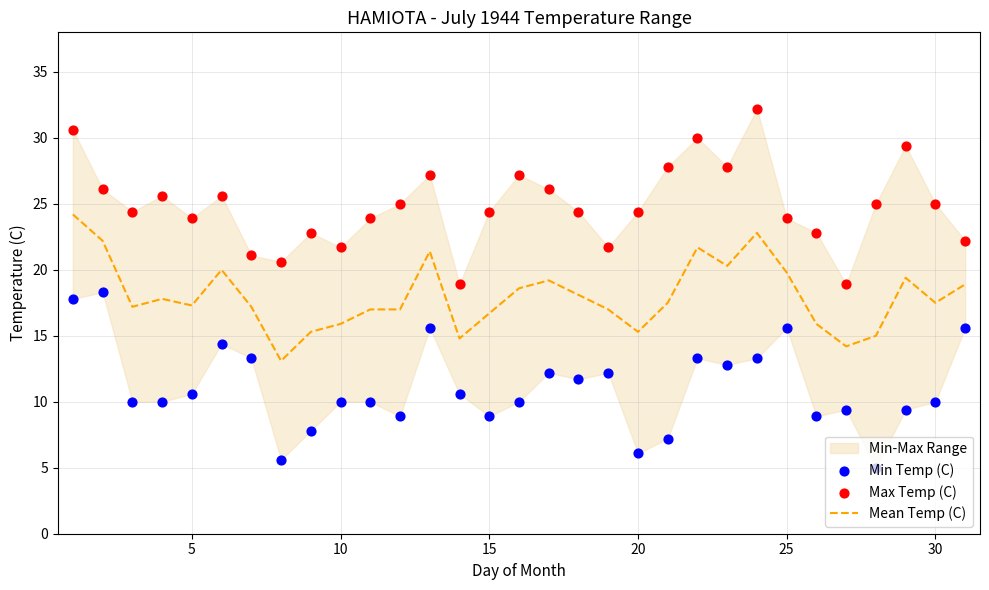

Which series has the largest total across all categories?

Max Temp (C)